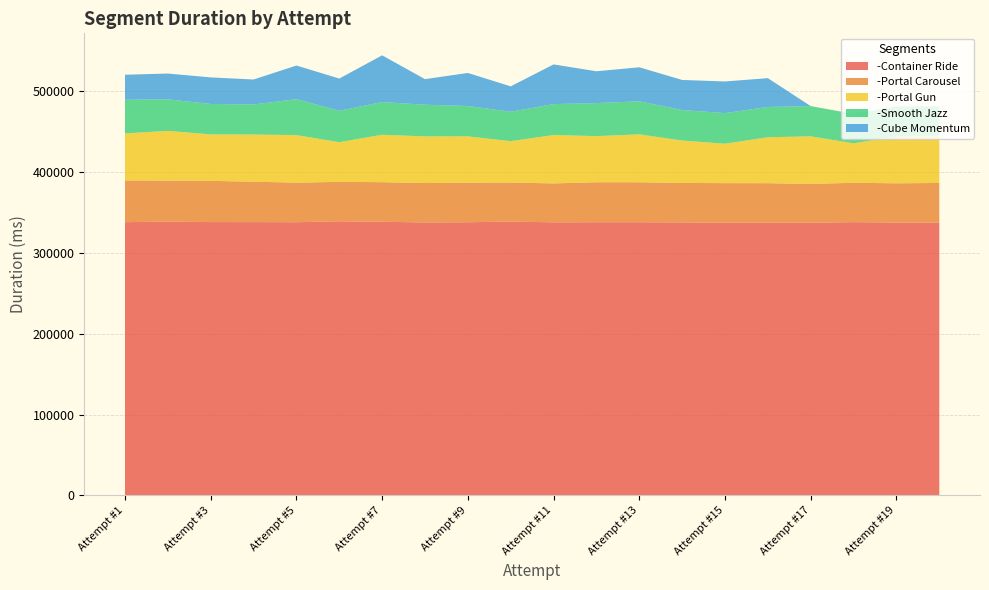

Reading left to right, list all the values displayed in this chart.

-Container Ride: Attempt #1=337943	Attempt #2=338607	Attempt #3=338023	Attempt #4=338003	Attempt #5=337853	Attempt #6=339020	Attempt #7=338440	Attempt #8=337548	Attempt #9=337815	Attempt #10=338615	Attempt #11=337750	Attempt #12=337820	Attempt #13=337825	Attempt #14=337645	Attempt #15=337212	Attempt #16=337306	Attempt #17=337251	Attempt #18=337949	Attempt #19=337485	Attempt #20=337479
-Portal Carousel: Attempt #1=51613	Attempt #2=50672	Attempt #3=50992	Attempt #4=49925	Attempt #5=48960	Attempt #6=48735	Attempt #7=48937	Attempt #8=48748	Attempt #9=49029	Attempt #10=48341	Attempt #11=48112	Attempt #12=49493	Attempt #13=49468	Attempt #14=48801	Attempt #15=48984	Attempt #16=48818	Attempt #17=47951	Attempt #18=48725	Attempt #19=48497	Attempt #20=48938
-Portal Gun: Attempt #1=58112	Attempt #2=61519	Attempt #3=57450	Attempt #4=58310	Attempt #5=58768	Attempt #6=49085	Attempt #7=58639	Attempt #8=57648	Attempt #9=57157	Attempt #10=51161	Attempt #11=59773	Attempt #12=57011	Attempt #13=59176	Attempt #14=52442	Attempt #15=48740	Attempt #16=56778	Attempt #17=58845	Attempt #18=48789	Attempt #19=57970	Attempt #20=58554
-Smooth Jazz: Attempt #1=41541	Attempt #2=38992	Attempt #3=37615	Attempt #4=37216	Attempt #5=44496	Attempt #6=38805	Attempt #7=40453	Attempt #8=39184	Attempt #9=37544	Attempt #10=36399	Attempt #11=38267	Attempt #12=40832	Attempt #13=40863	Attempt #14=37729	Attempt #15=37823	Attempt #16=37466	Attempt #17=37386	Attempt #18=36351	Attempt #19=36996	Attempt #20=36186
-Cube Momentum: Attempt #1=31002	Attempt #2=31897	Attempt #3=32832	Attempt #4=30858	Attempt #5=41519	Attempt #6=39861	Attempt #7=57722	Attempt #8=31647	Attempt #9=40874	Attempt #10=31317	Attempt #11=49079	Attempt #12=39344	Attempt #13=42095	Attempt #14=37158	Attempt #15=39131	Attempt #16=35621	Attempt #17=0	Attempt #18=0	Attempt #19=0	Attempt #20=0